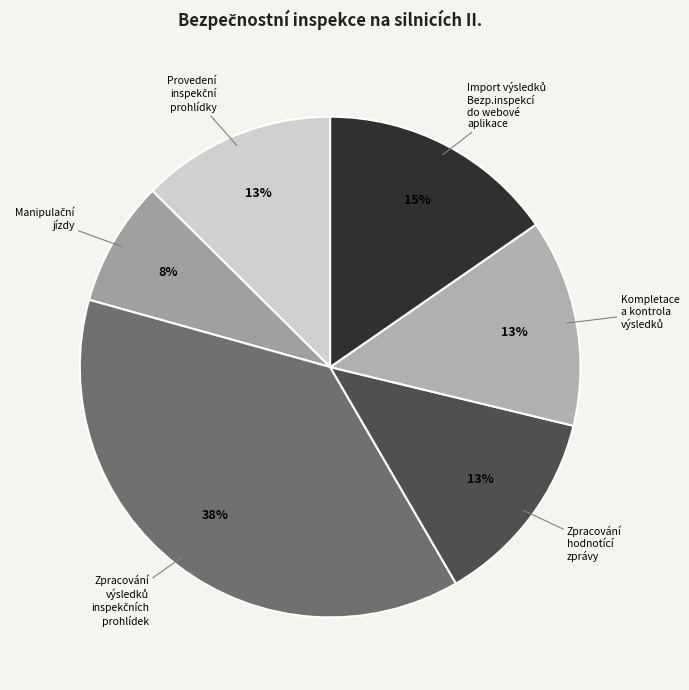

To the nearest percent, what is the average slice percentage?

17%